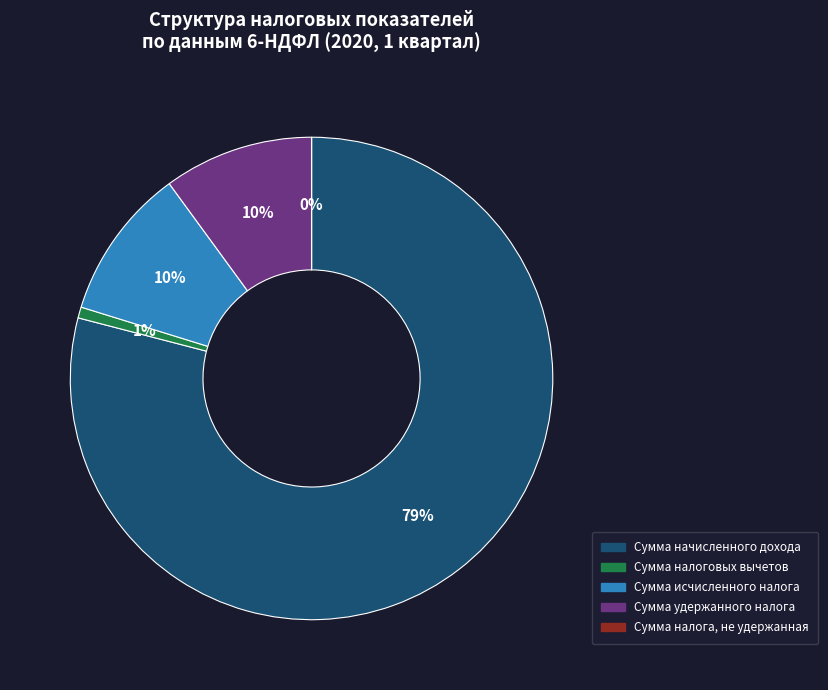

Between Сумма налоговых вычетов and Сумма начисленного дохода, which is larger?

Сумма начисленного дохода